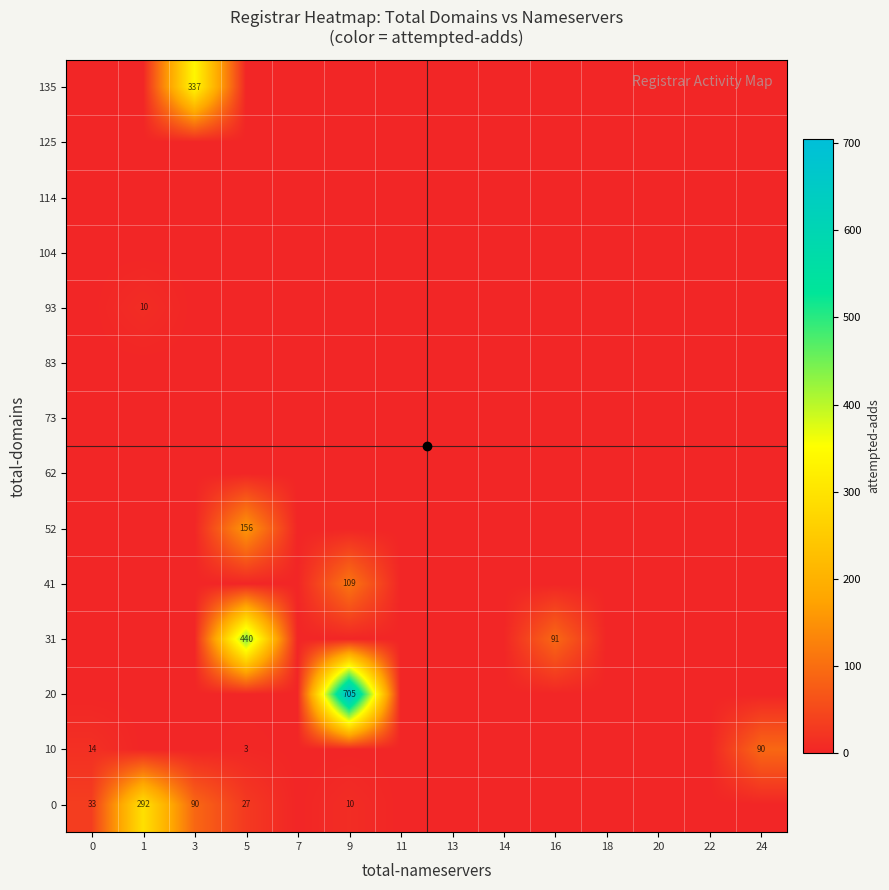

What is the sum of the 31 values at 16 and 5?

531